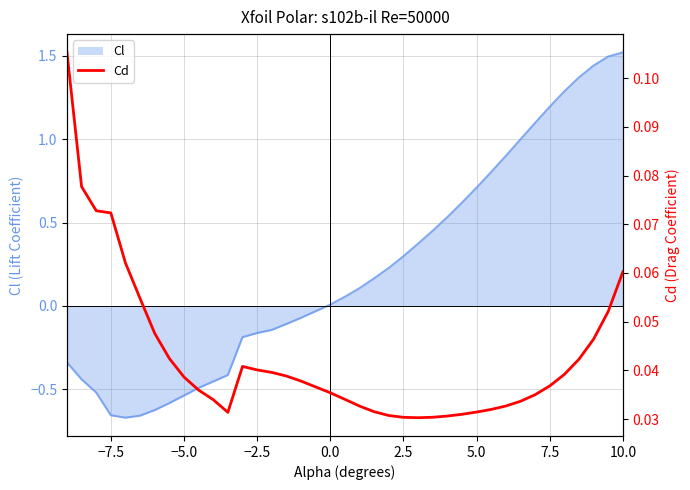

What is the maximum value for Cl?

1.5